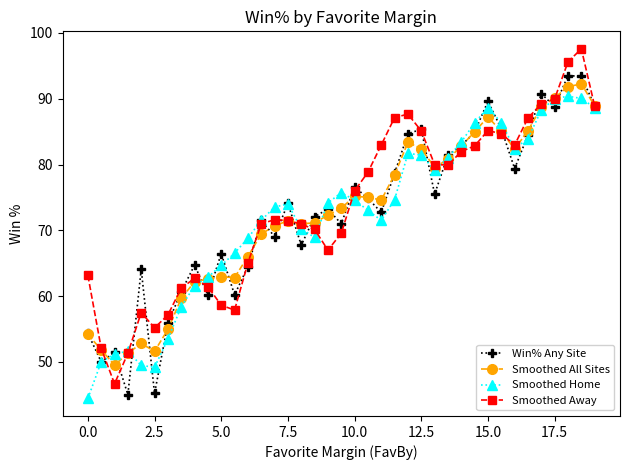

True or false: Smoothed Home has more than 2 interior local peaks.

True